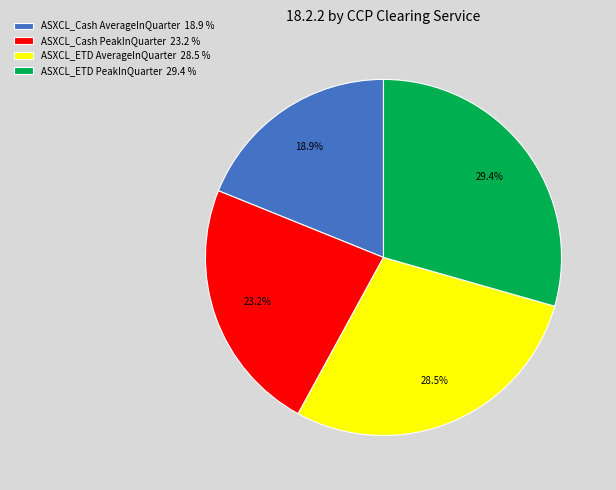

How much of the chart is everything except ASXCL_Cash PeakInQuarter?

76.8%